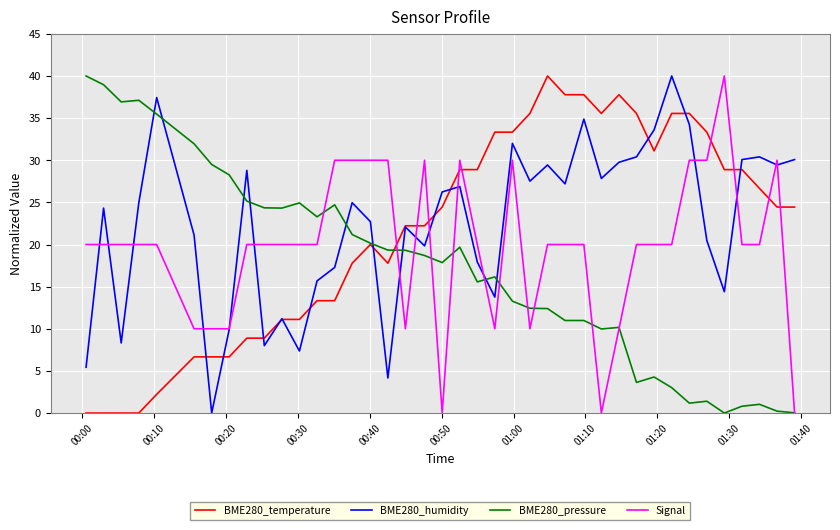

Which series has the largest total across all categories?

BME280_humidity